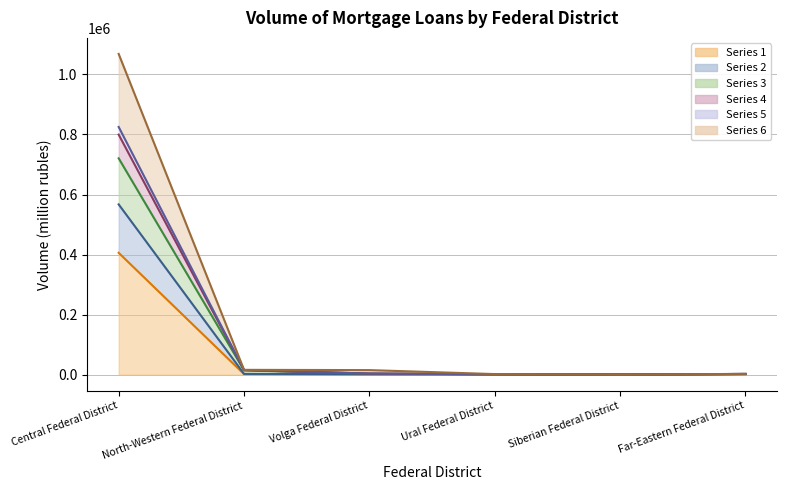

Does the chart have visible grid lines?

Yes